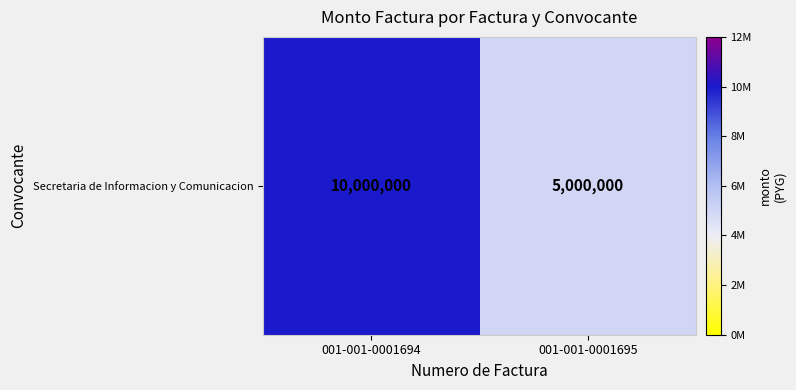

True or false: the data shows 5000000 at 001-001-0001695.

True